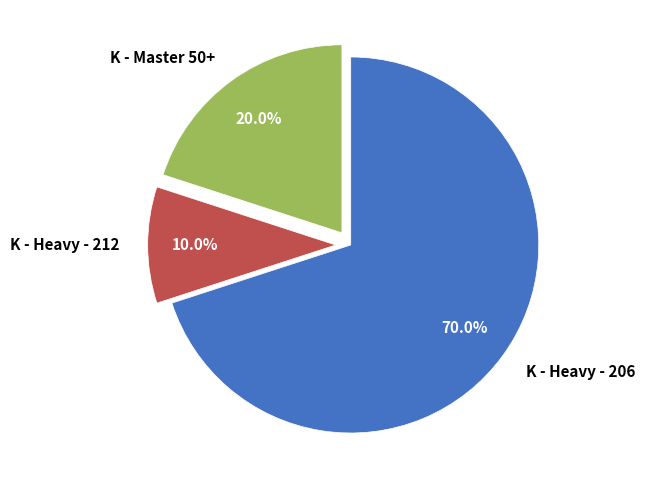

To the nearest percent, what is the combined percentage of K - Heavy - 212 and K - Heavy - 206?

80%